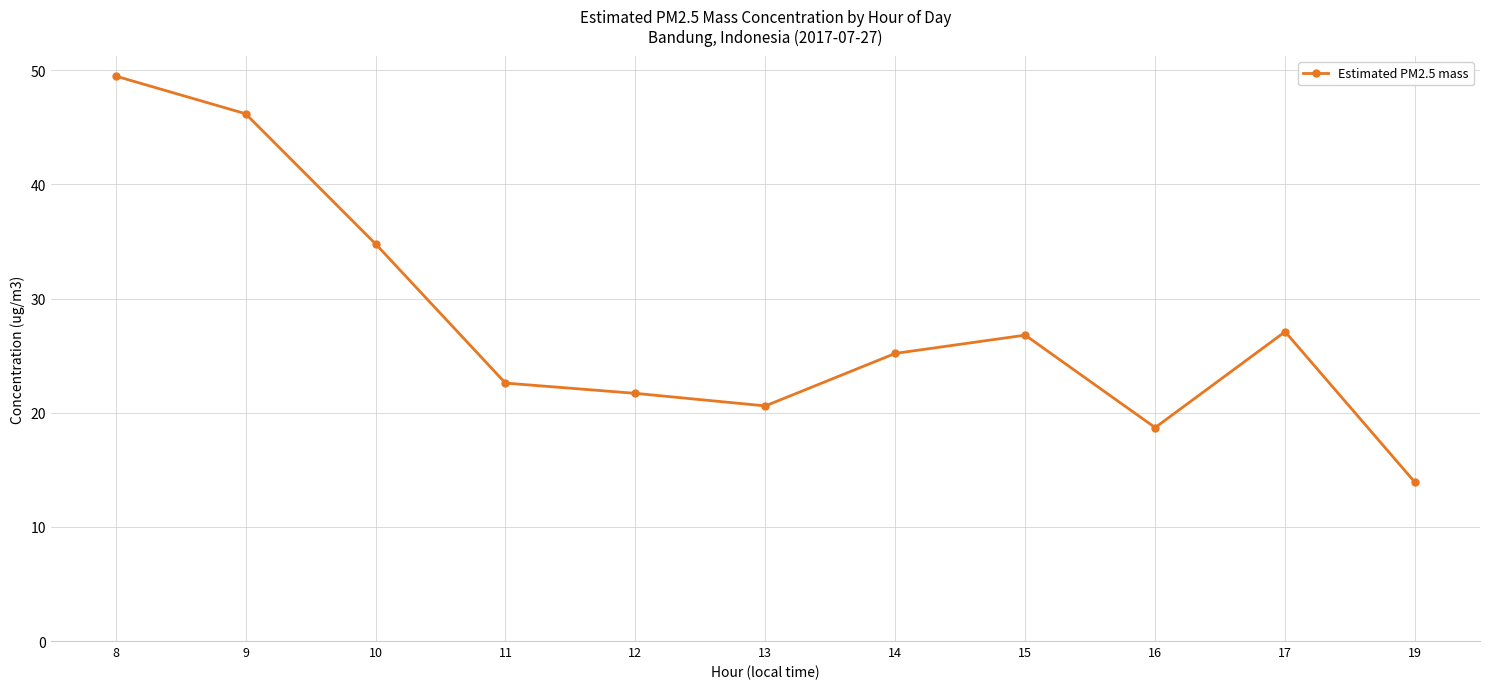

How many distinct data groups are displayed?

1